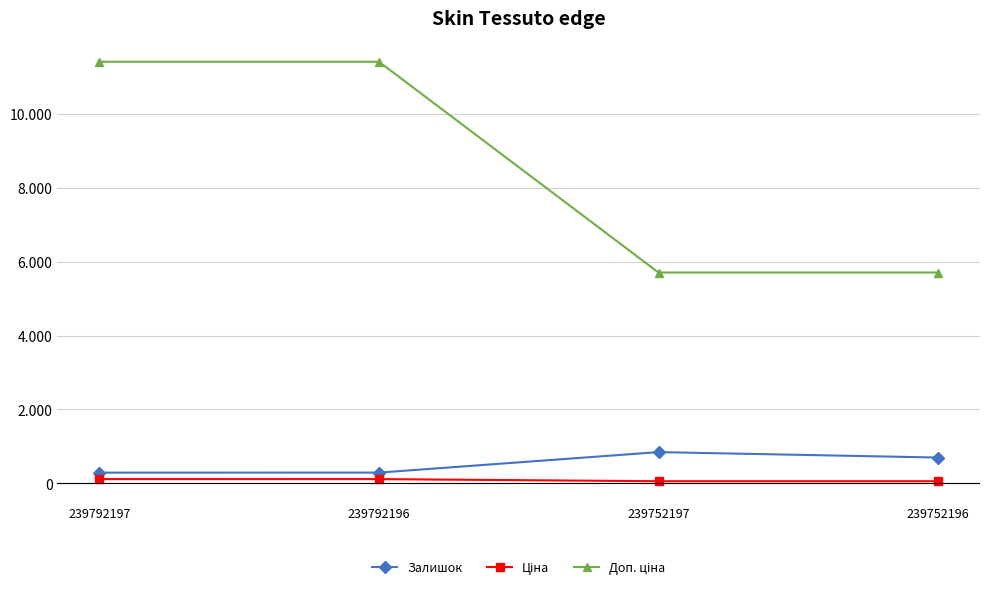

The value of Залишок at 239752196 is 698.0. True or false?

True